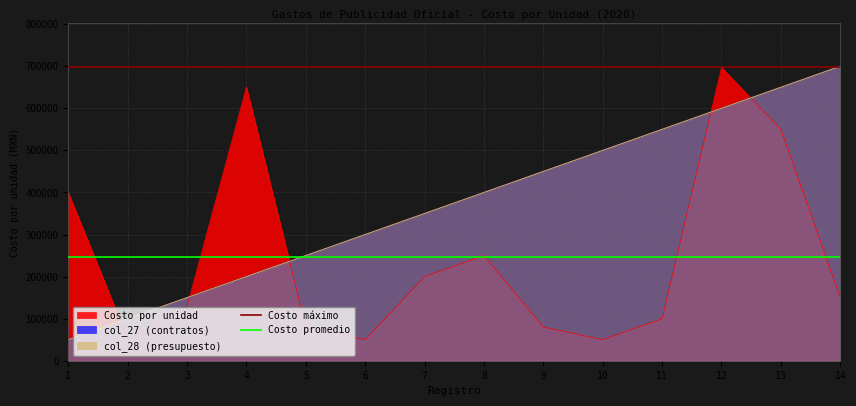

What is the difference between the maximum and minimum values in the Contrato col_27 series?

650000.0